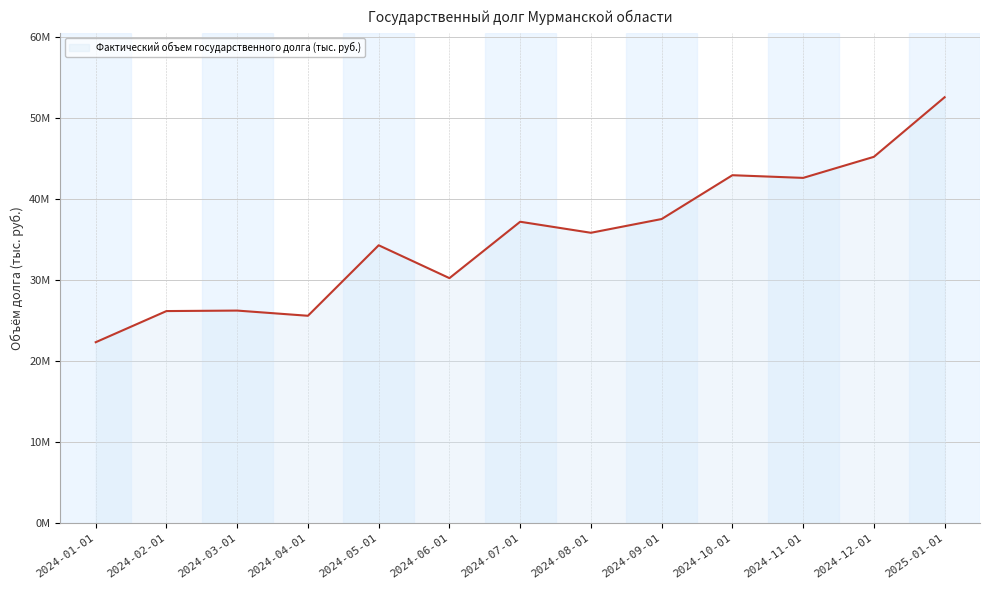

Does the chart display data point markers on the line(s)?

No